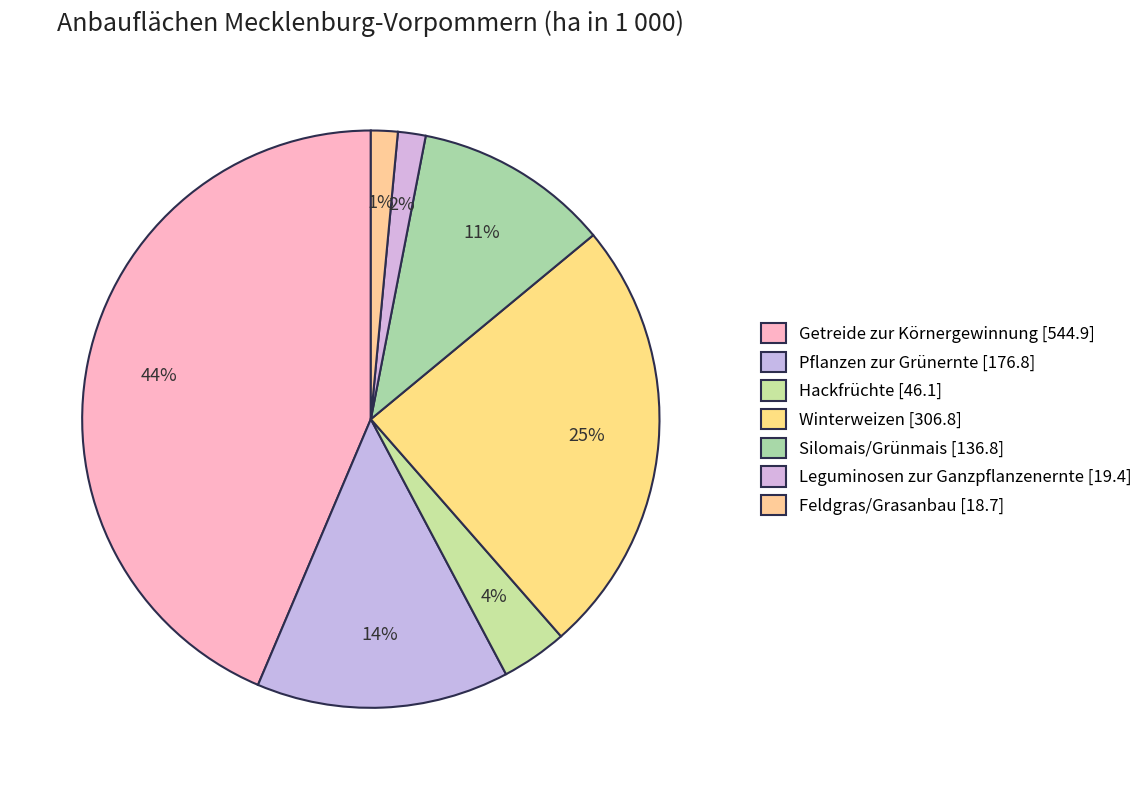

Is it true that Hackfrüchte is 4% of the pie?

True